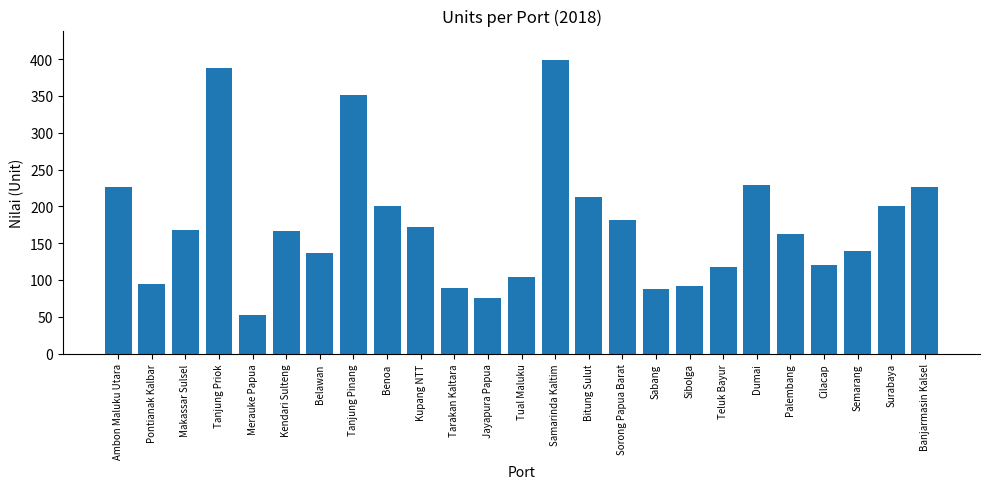

Which label corresponds to the smallest value in the chart?

Merauke Papua